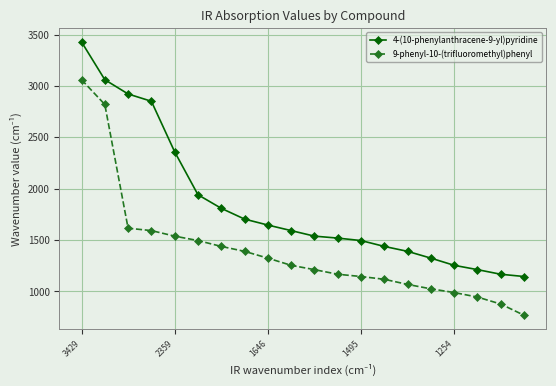

True or false: 9-phenyl-10-(trifluoromethyl)phenyl and 4-(10-phenylanthracene-9-yl)pyridine intersect in this chart.

False